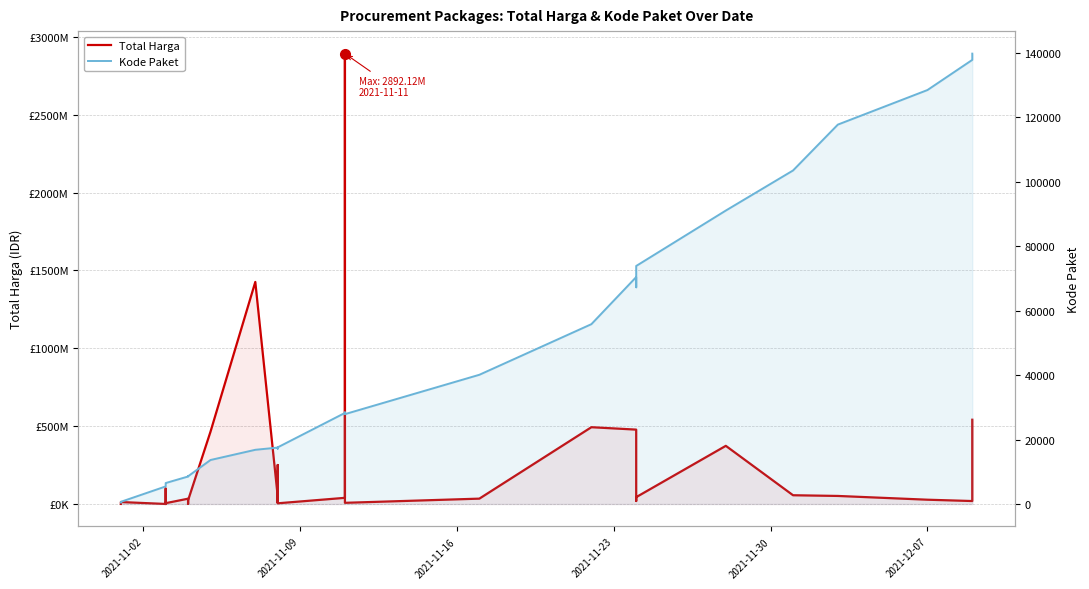

What is the lowest value of the Kode Paket series?

464